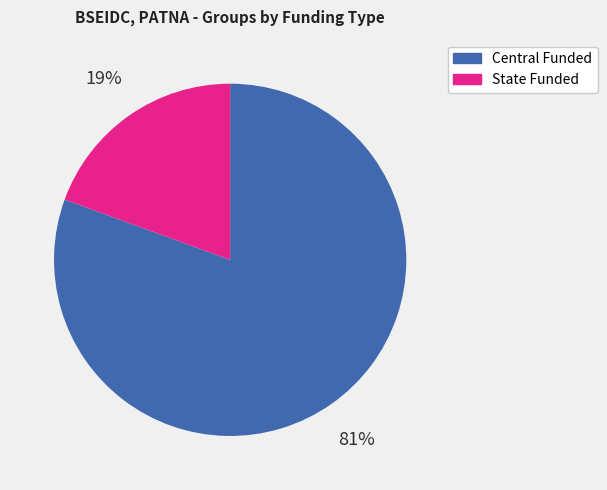

Between Central Funded and State Funded, which is larger?

Central Funded